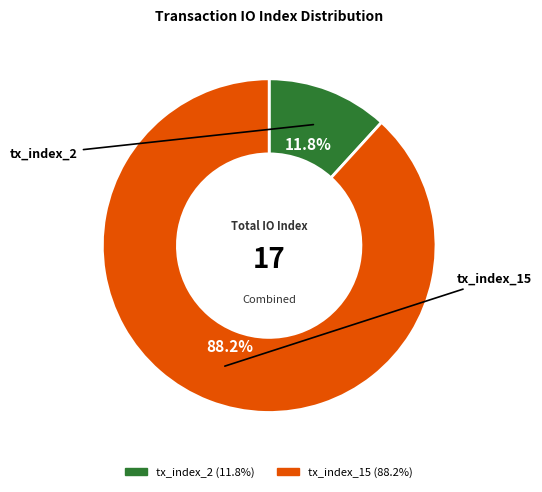

What percentage is the tx_index_15 slice, to the nearest percent?

88%